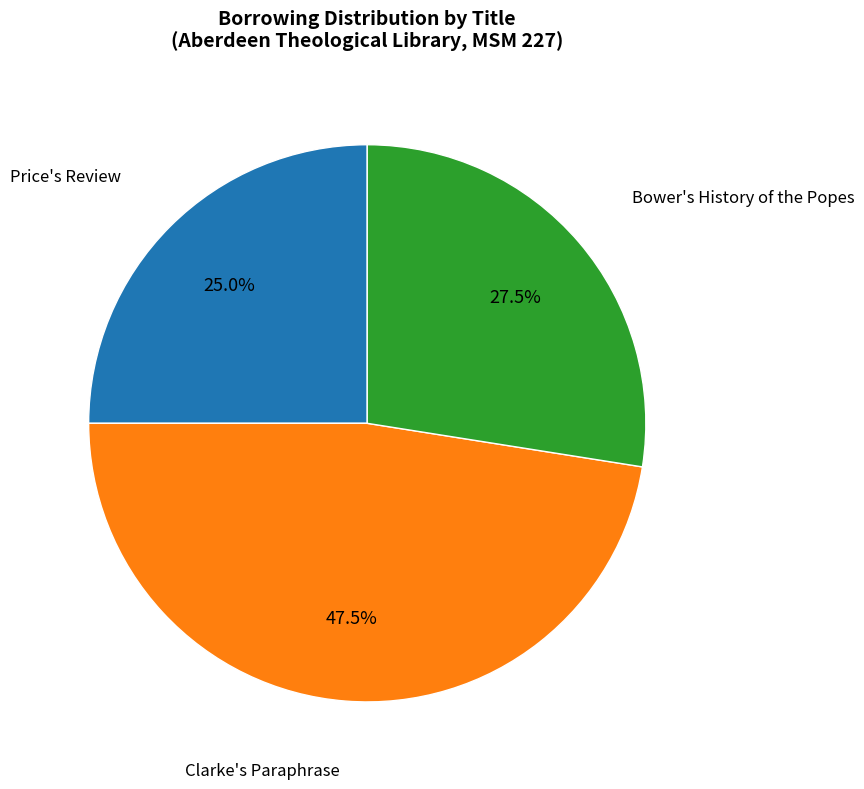

Does any single category account for the majority?

No